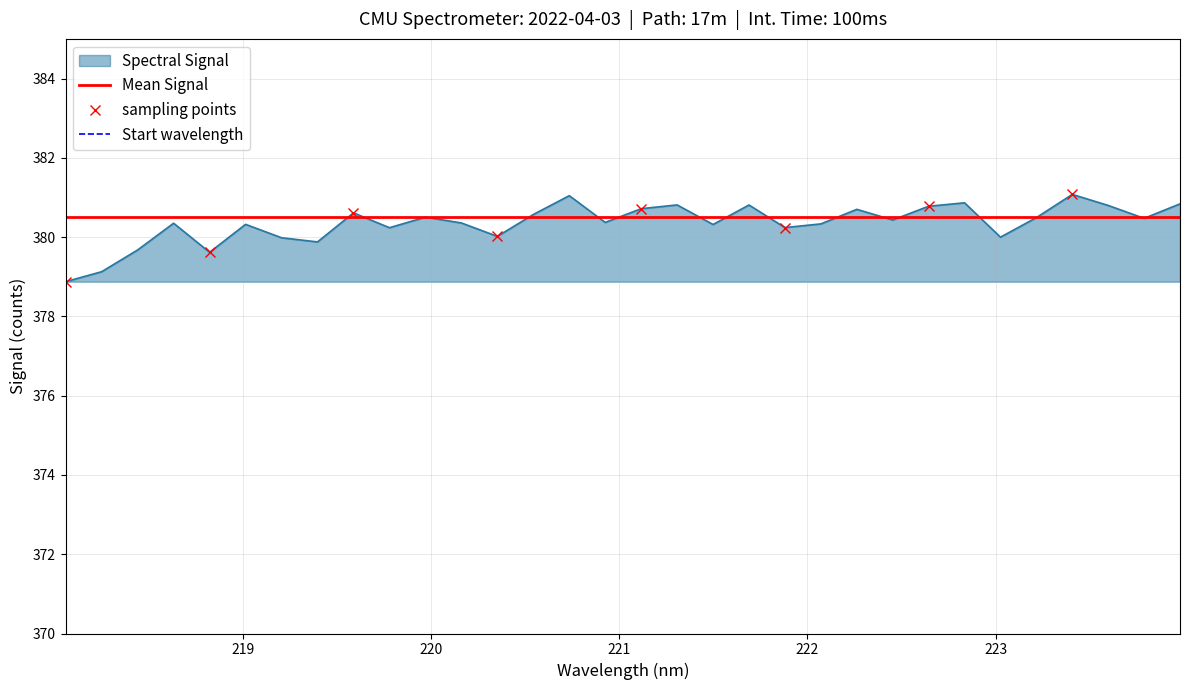

Is it true that the value at 221.1174 is 583.6?

False